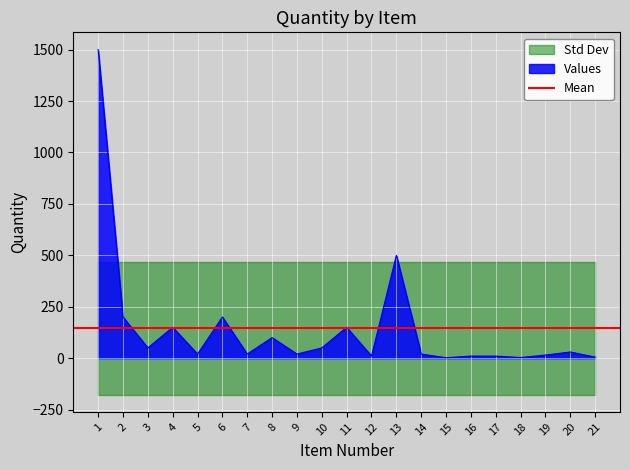

How many values are below 20?

7